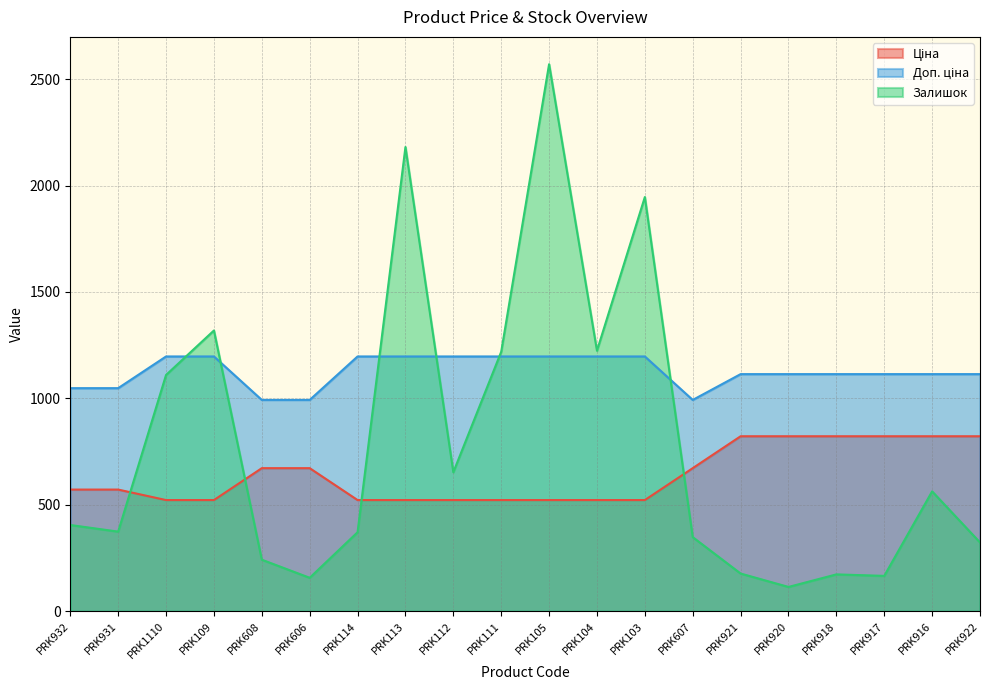

List the series in order of their peak value, lowest first.

Ціна, Доп. ціна, Залишок